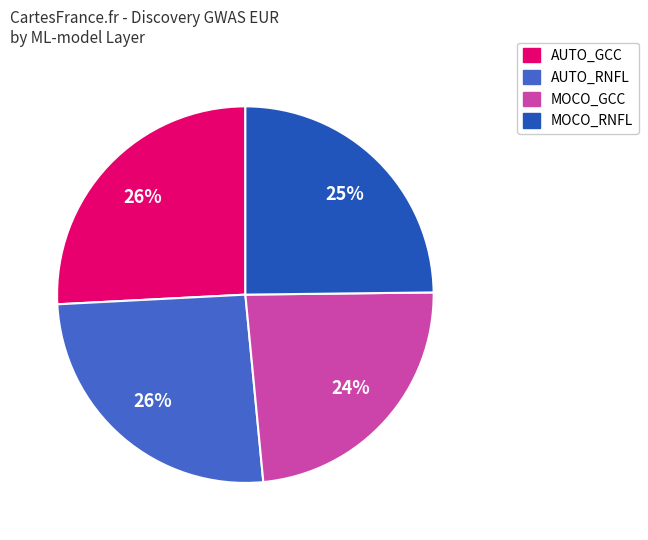

To the nearest percent, what is the difference between the largest and smallest slice percentages?

2%